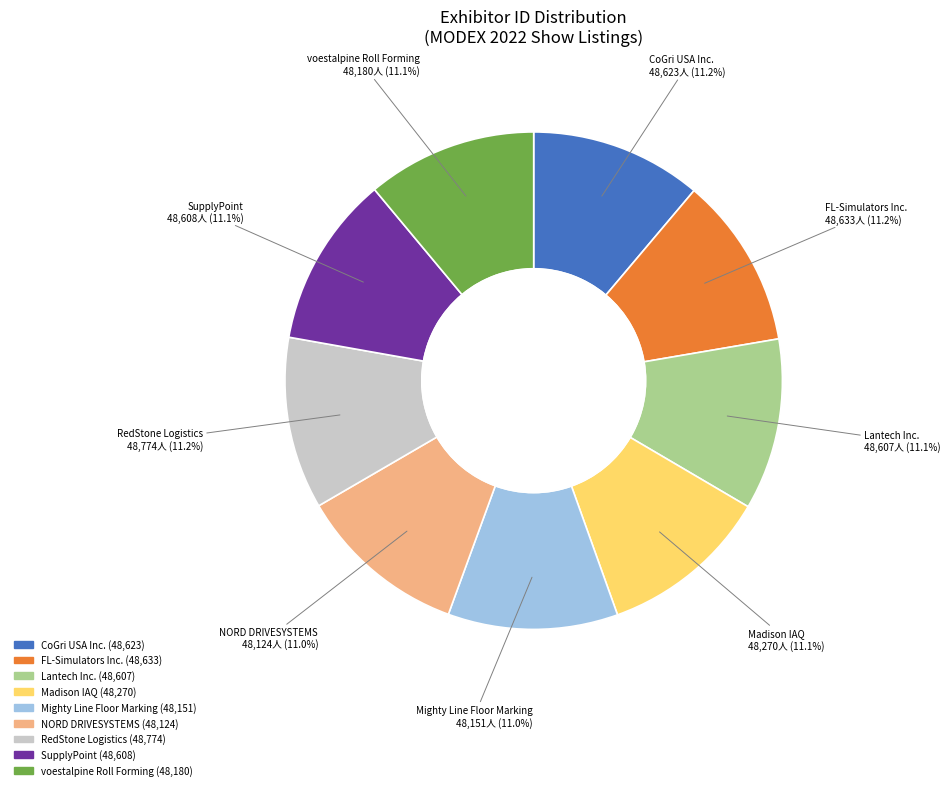

Is it true that CoGri USA Inc. is 24% of the pie?

False